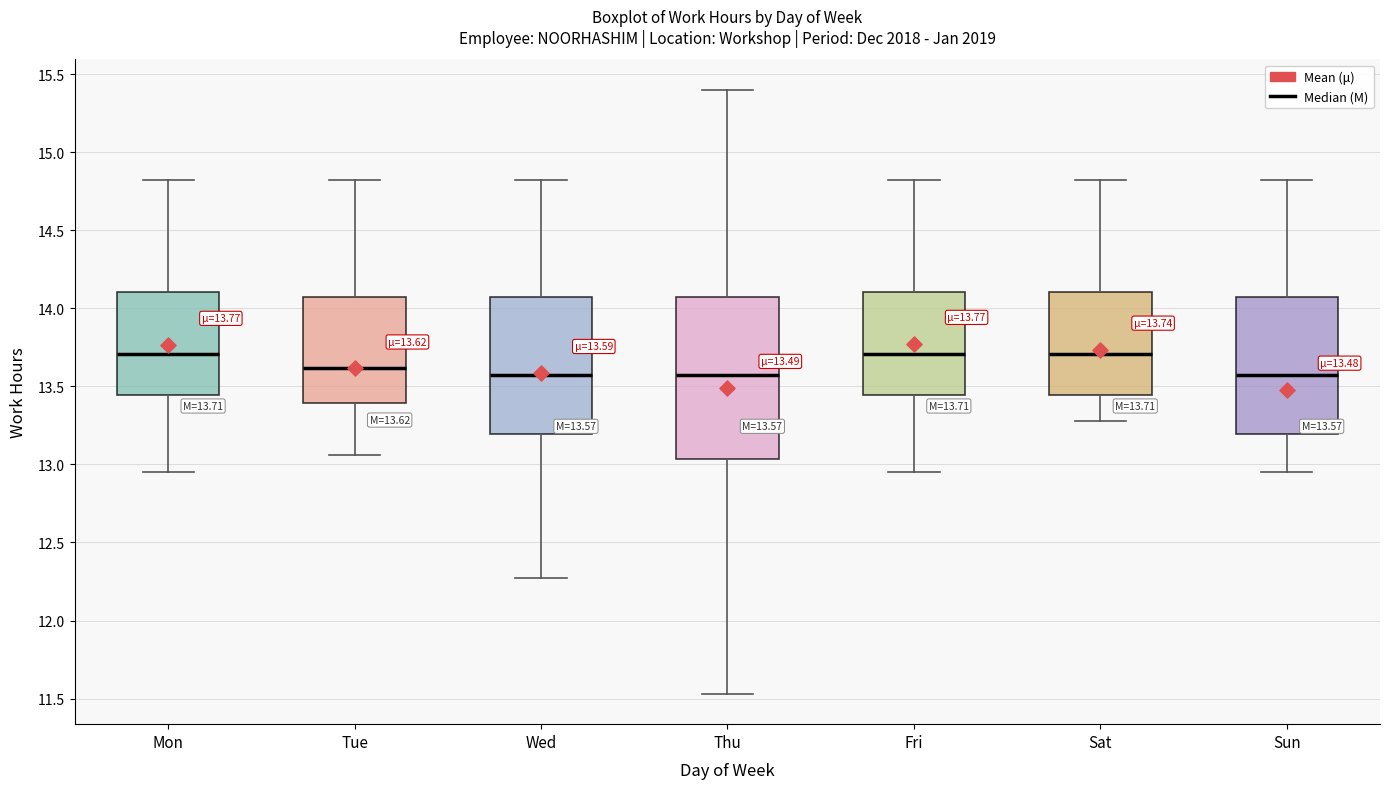

Which box is the tallest, from its lower edge to its upper edge?

Thu